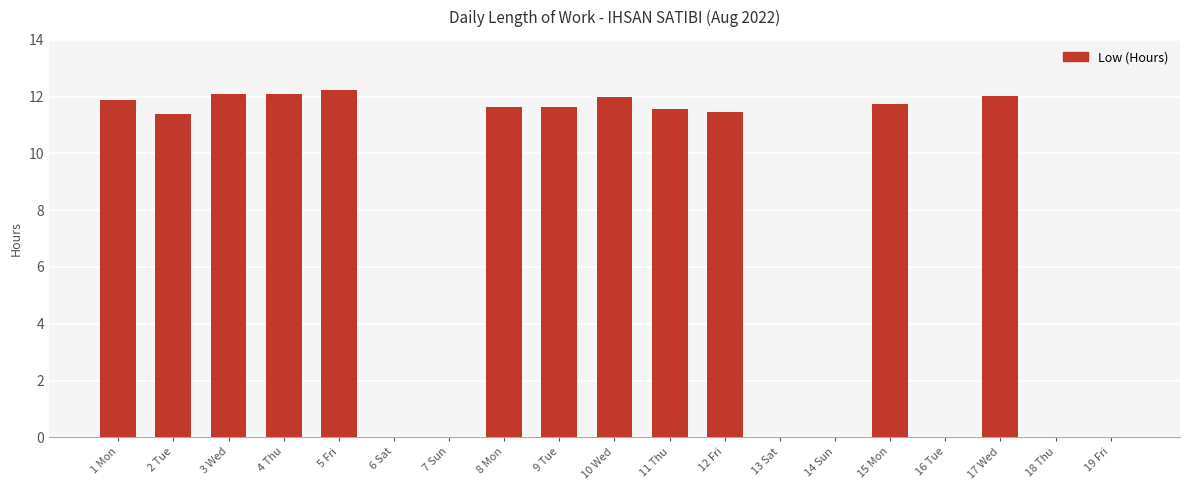

Does the chart contain stacked bars?

No